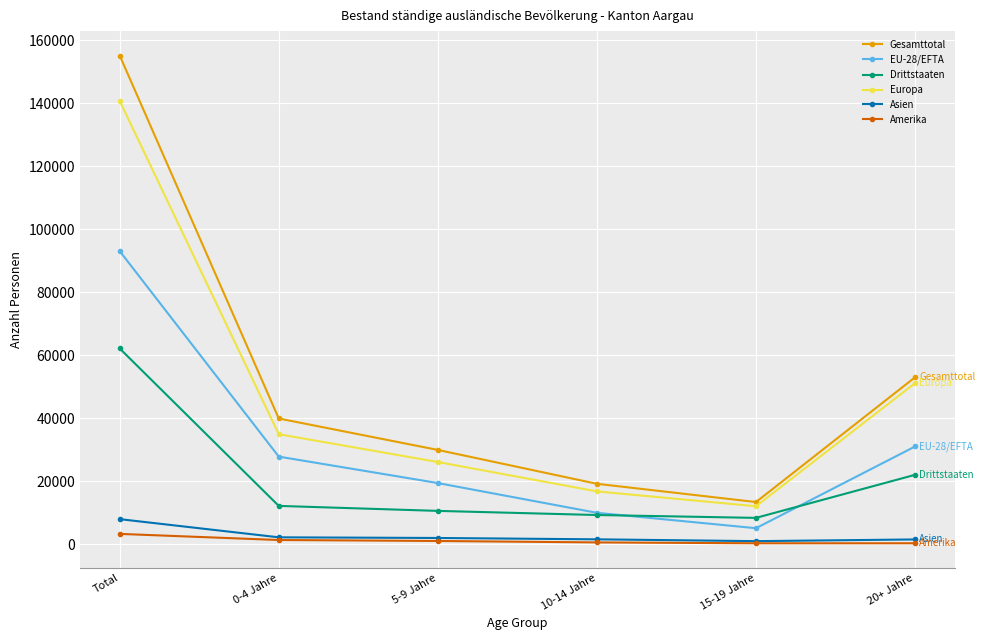

Is the value of EU-28/EFTA at 0-4 Jahre greater than the value of Gesamttotal at 0-4 Jahre?

No